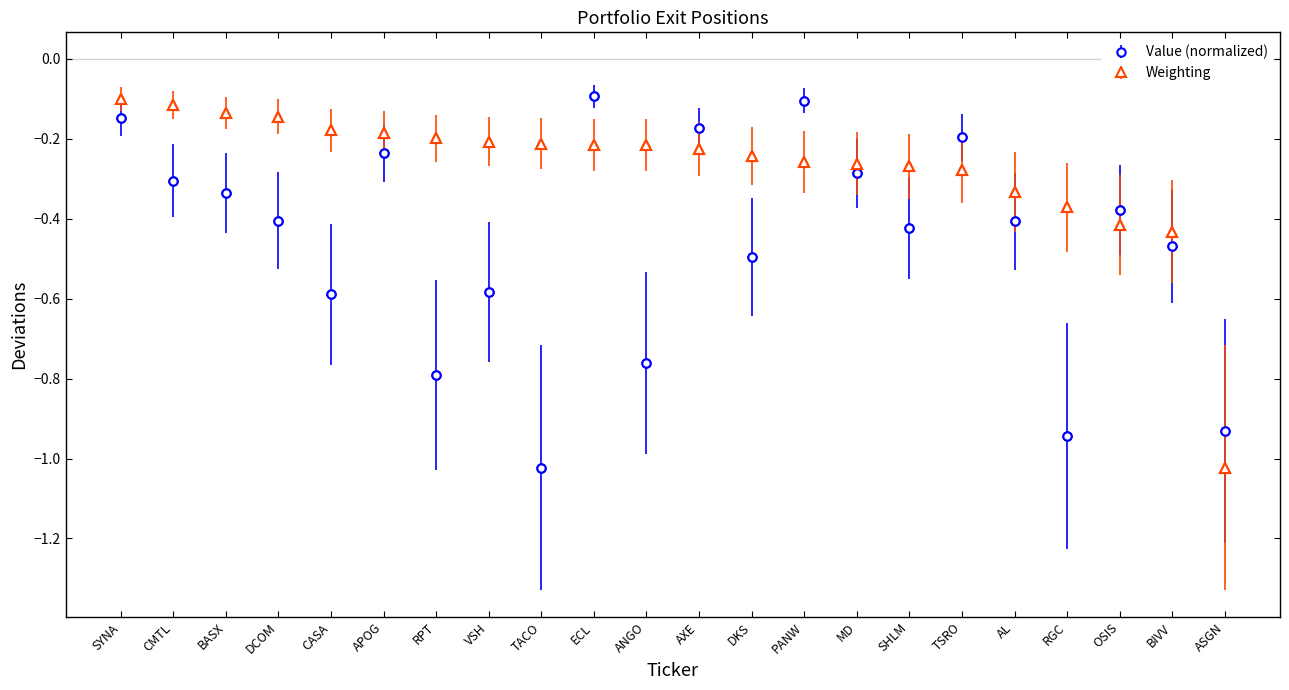

What is the label of the 21st point from the left?

BIVV